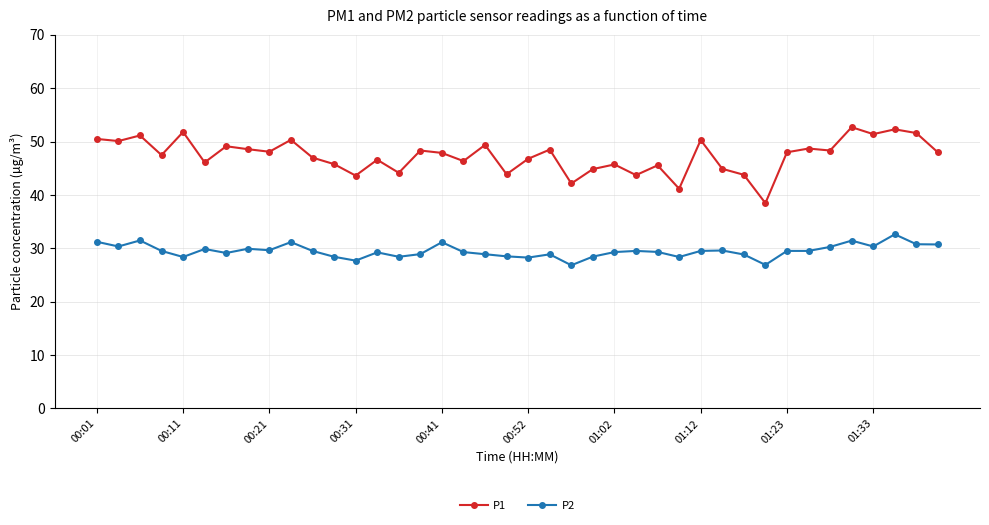

True or false: P2 and P1 intersect in this chart.

False